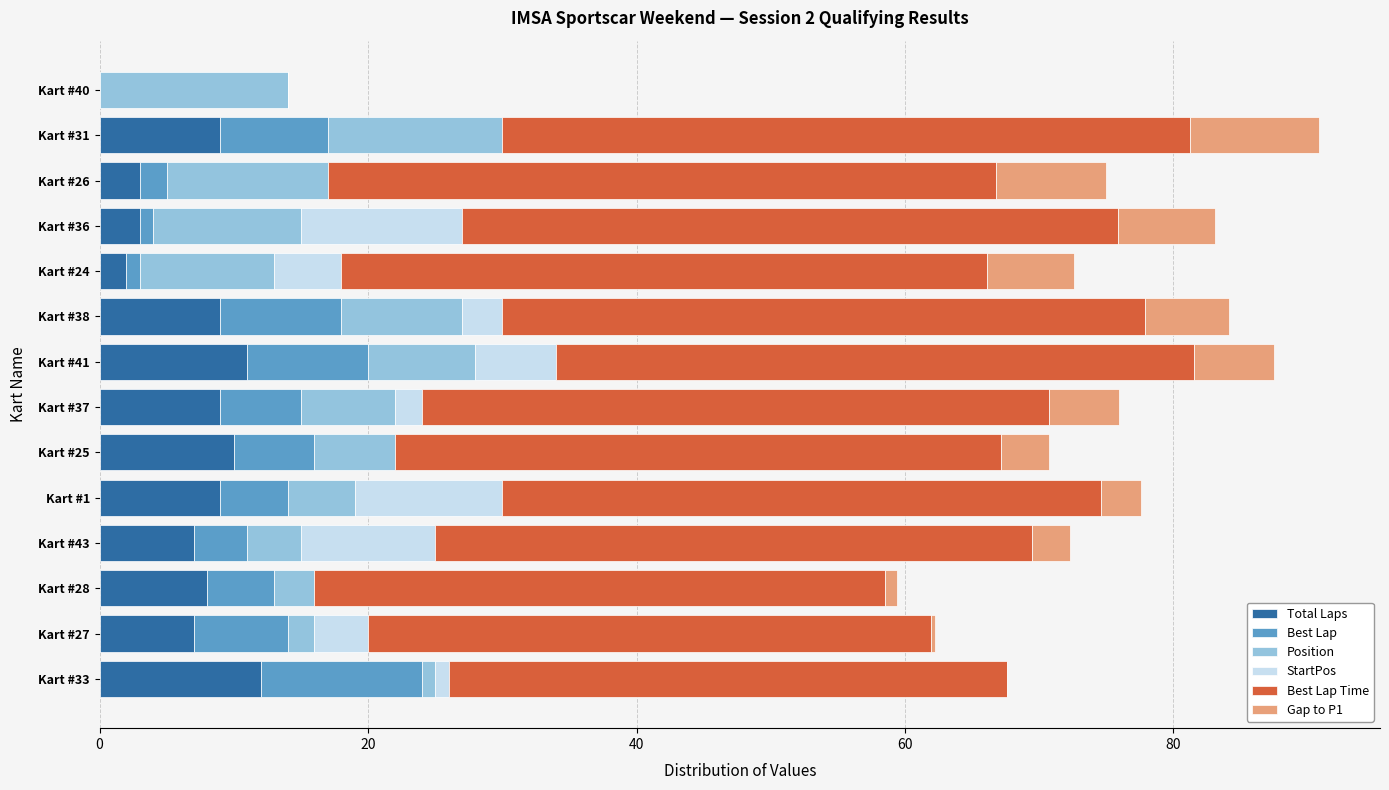

What are all the series names shown in the legend?

Total Laps, Best Lap, Position, StartPos, Best Lap Time, Gap to P1